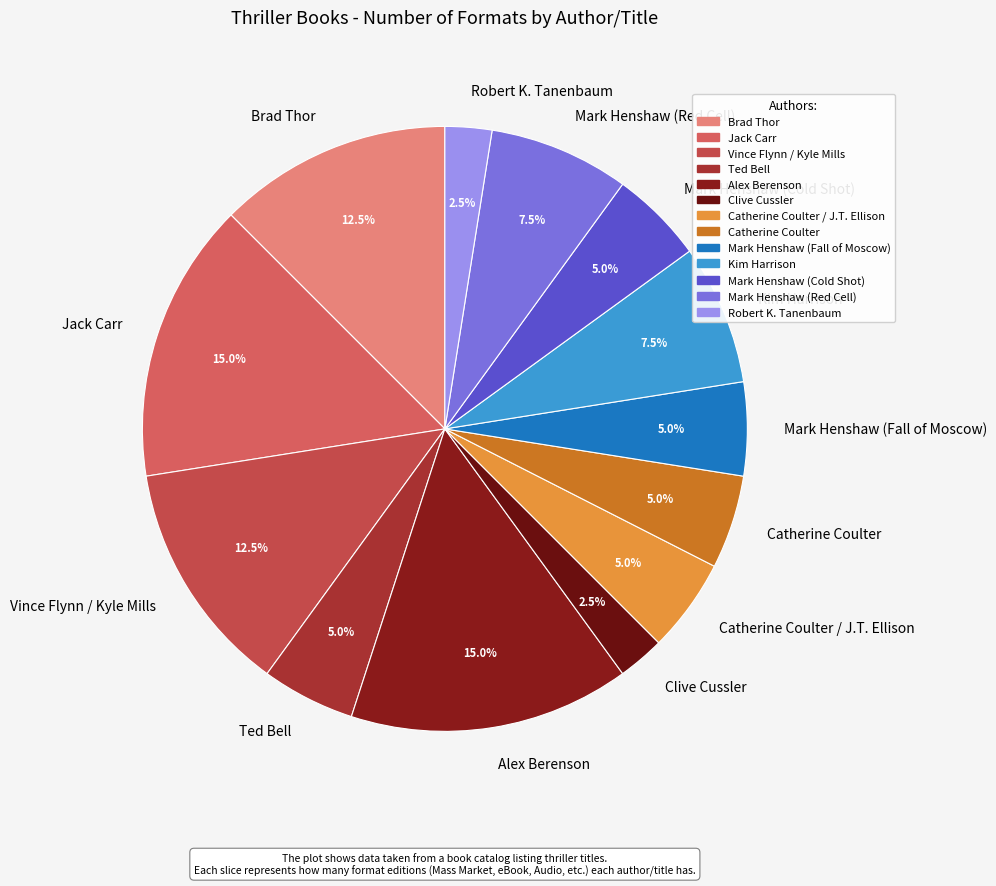

To the nearest percent, what is the combined percentage of Ted Bell and Robert K. Tanenbaum?

8%